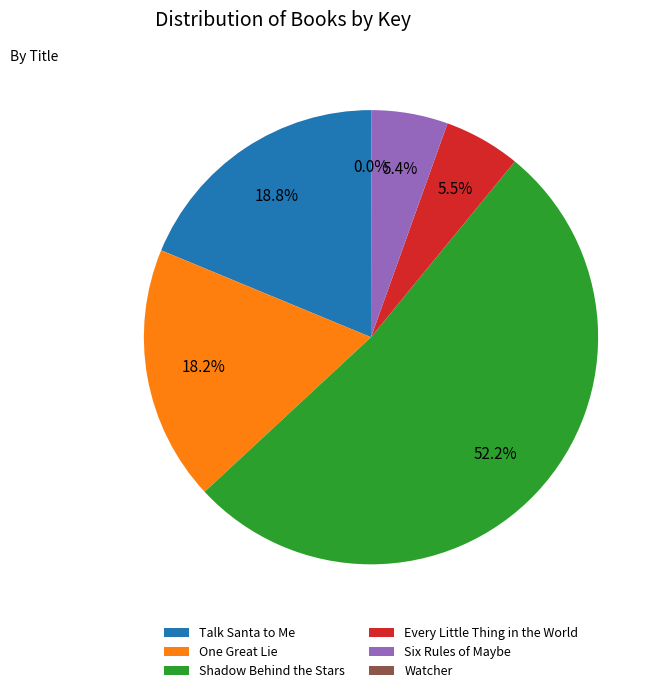

What is the largest slice in the pie chart?

Shadow Behind the Stars